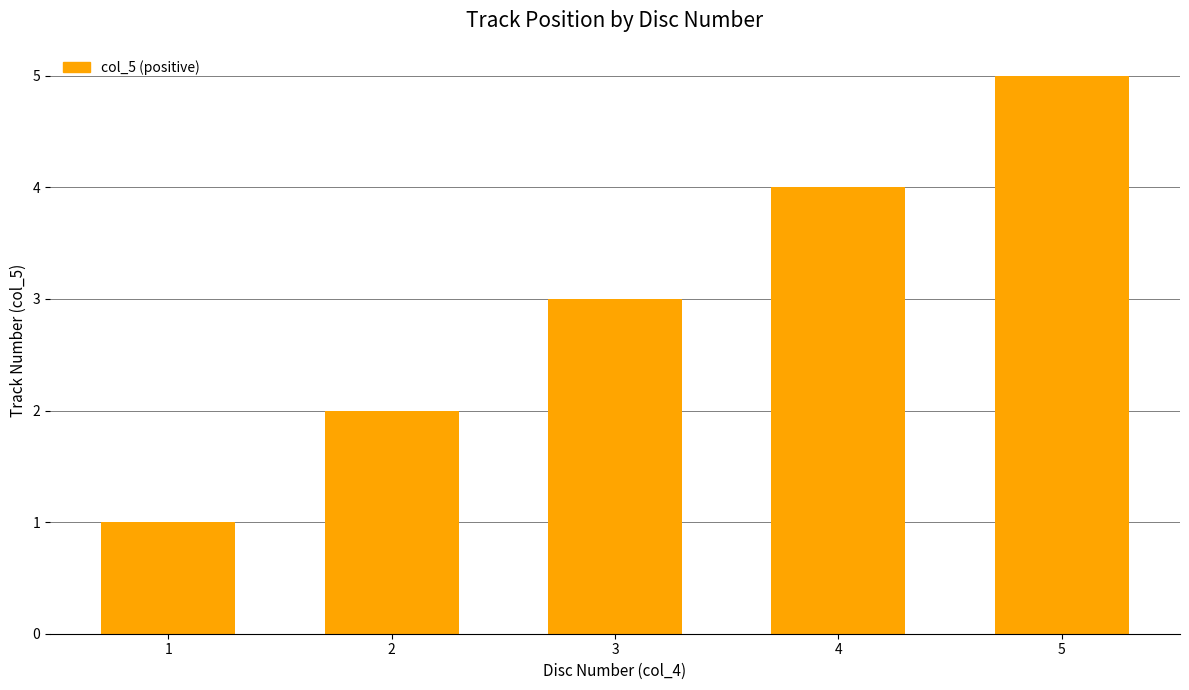

The value at 4 is 4. True or false?

True